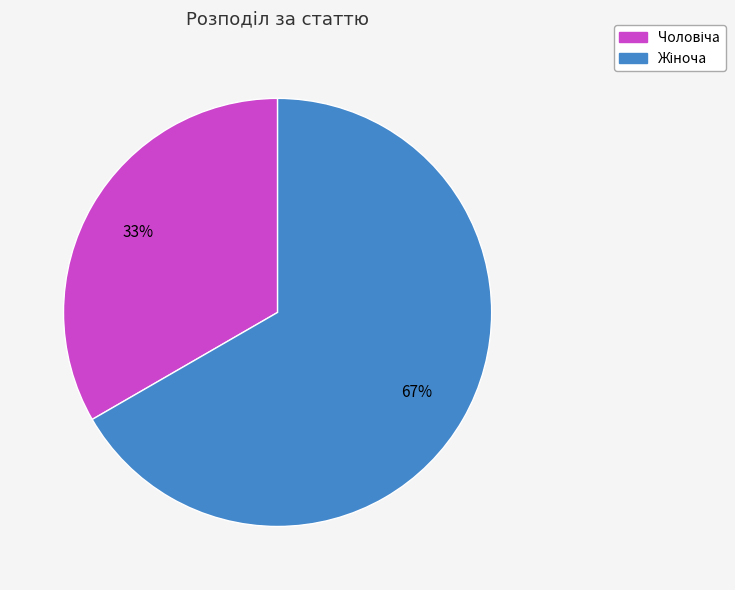

To the nearest percent, what is the average slice percentage?

50%